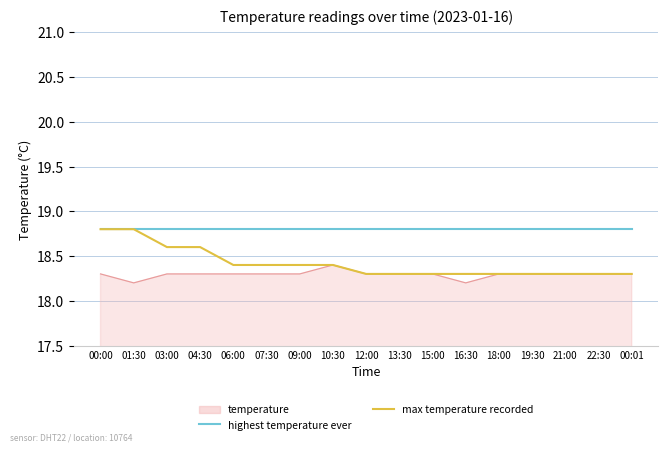

The highest temperature ever series shows 18.8 at 22:30. True or false?

True